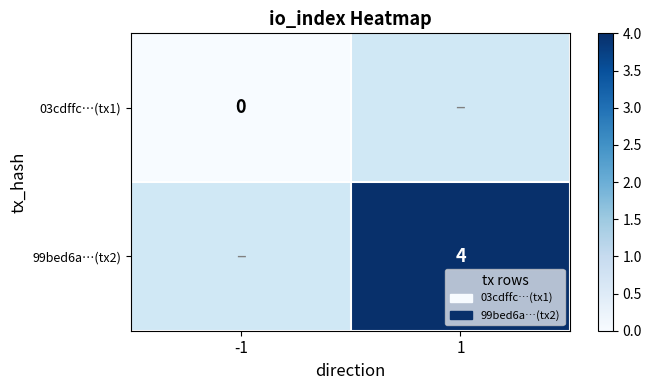

Is the value of 03cdffc…(tx1) at -1 greater than the value of 99bed6a…(tx2) at 1?

No